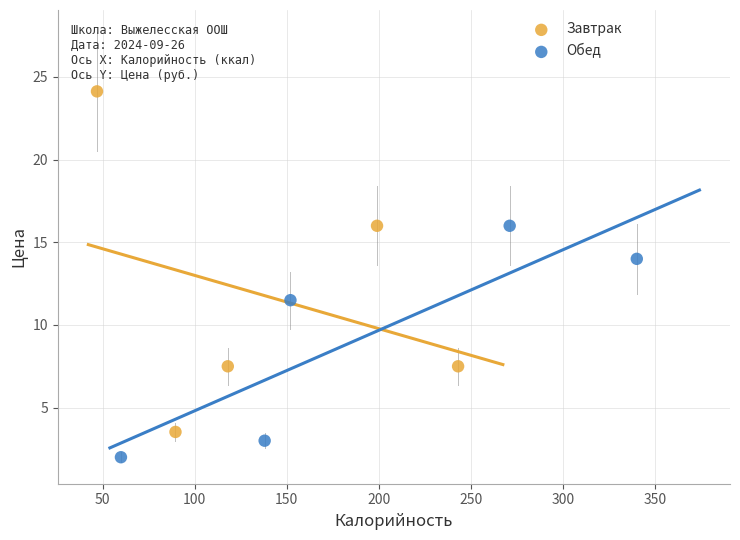

Which series contains the lowest Y value?

Обед